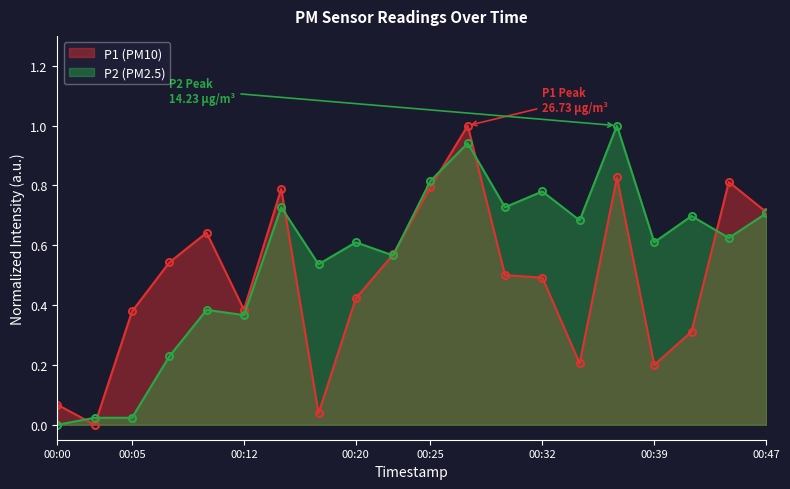

What is the average value of the P1 series?

0.5